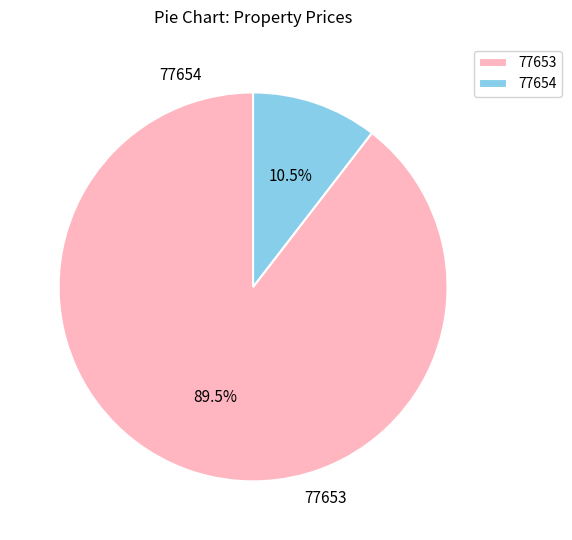

Which category accounts for the majority?

77653